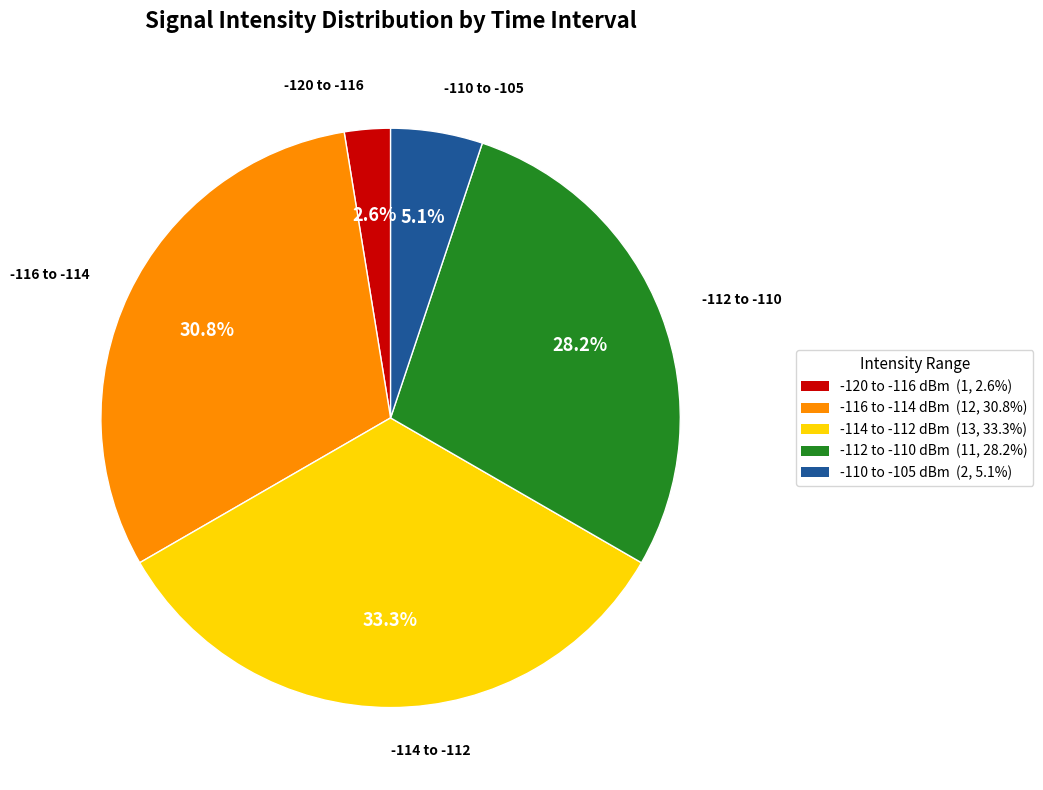

Which slice is the smallest?

-120 to -116